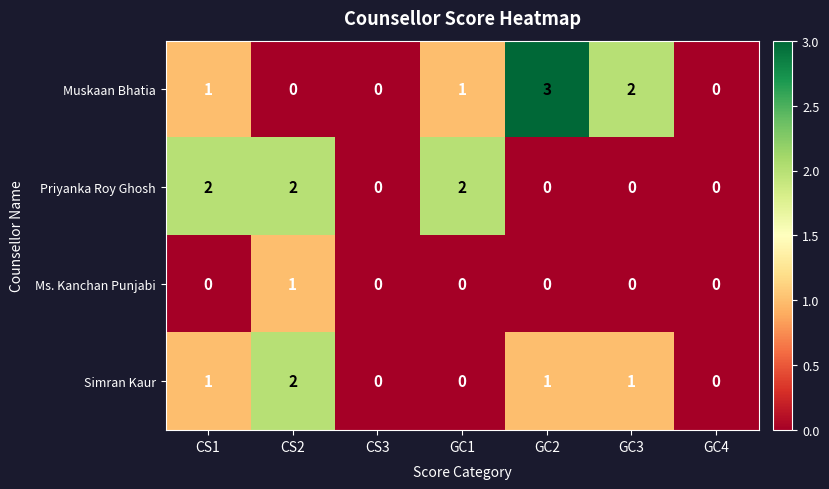

Which series has the largest total across all categories?

Muskaan Bhatia